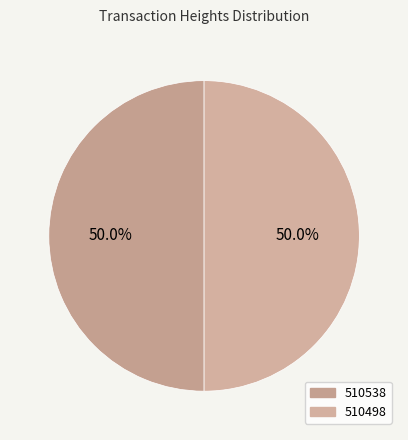

What percentage do 510538 and 510498 together represent?

100.0%